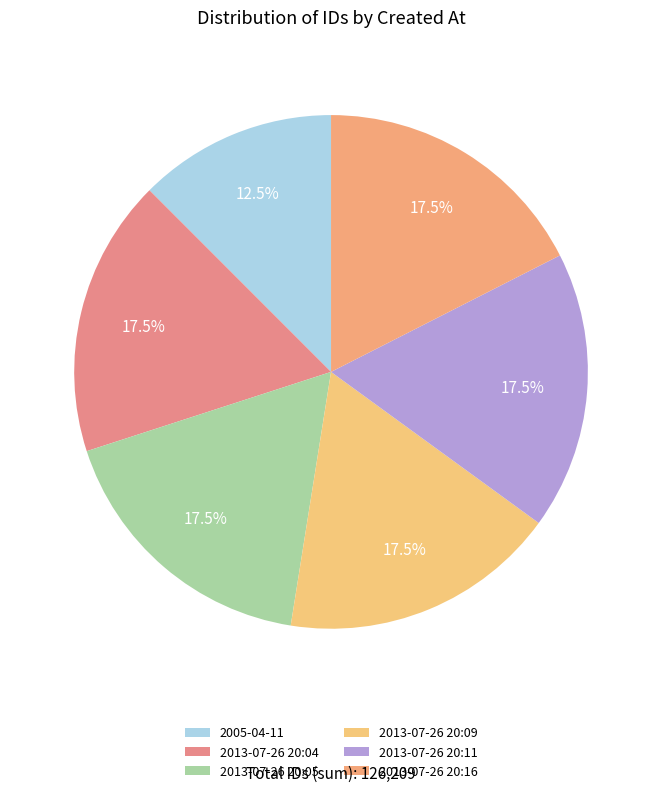

Rank the categories by value from highest to lowest.

2013-07-26 20:16, 2013-07-26 20:11, 2013-07-26 20:09, 2013-07-26 20:05, 2013-07-26 20:04, 2005-04-11